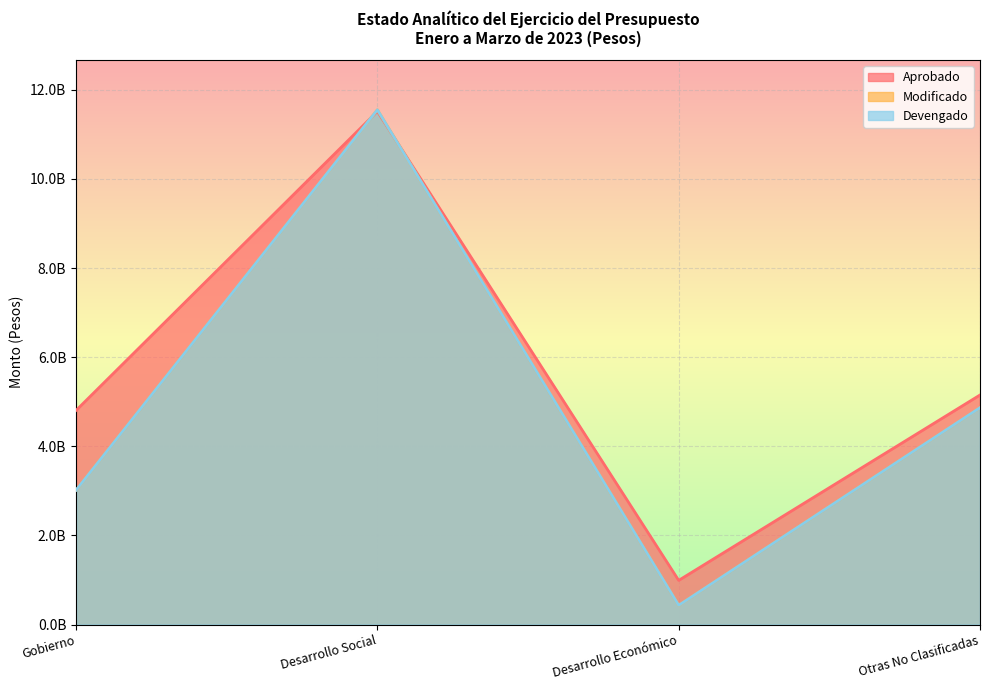

How many values in the Aprobado series are below 5150821744?

2